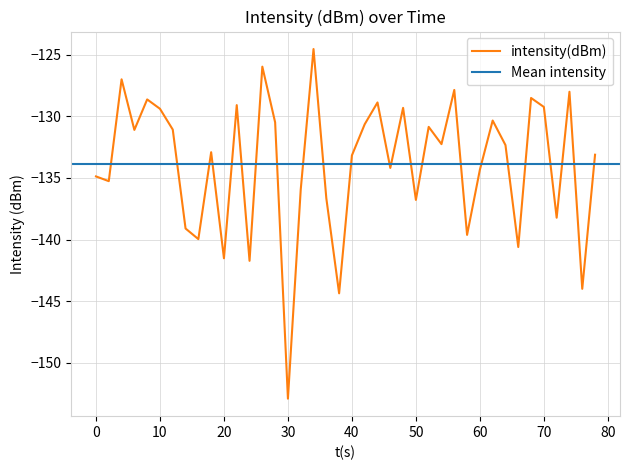

What is the lowest value of the intensity(dBm) series?

-152.9